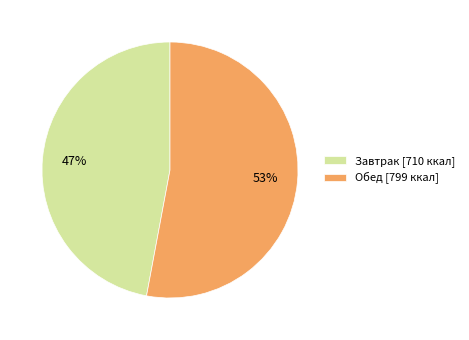

Which category has the biggest portion of the pie?

Обед